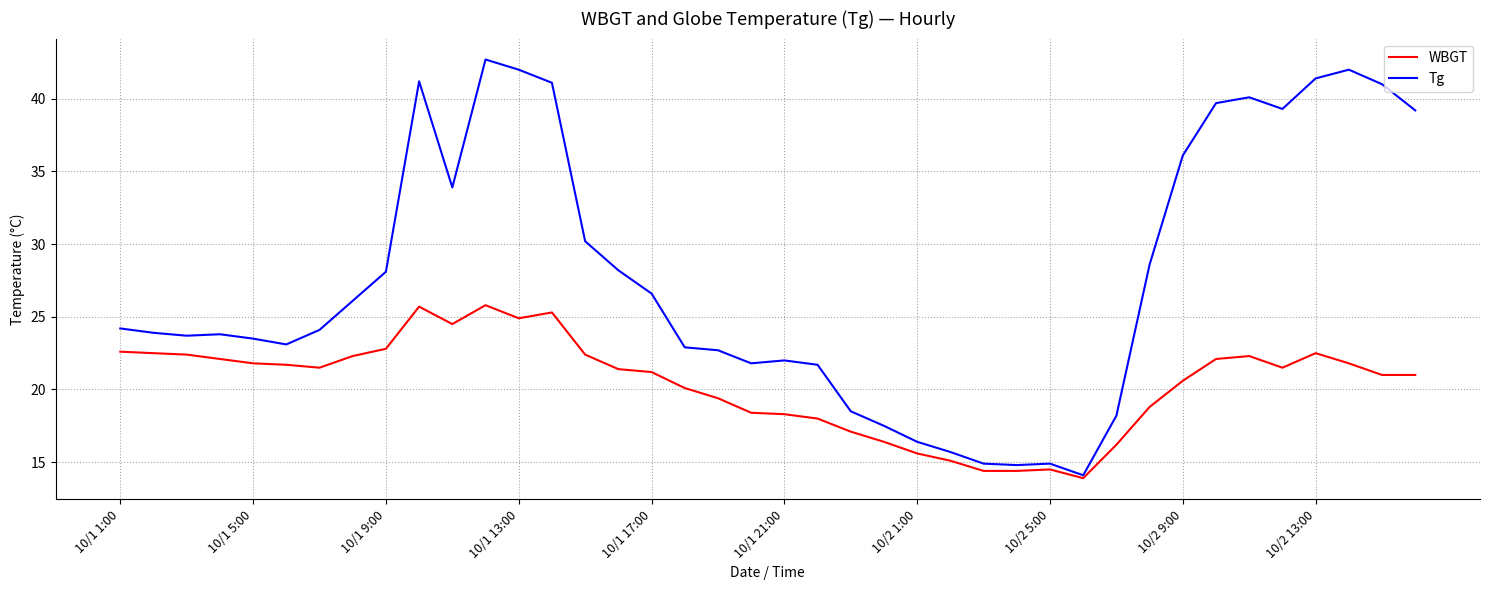

List the series in order of their overall mean, highest first.

Tg, WBGT